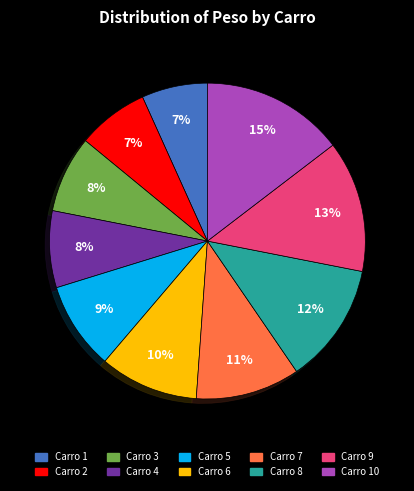

Is there any slice that represents more than half of the pie?

No